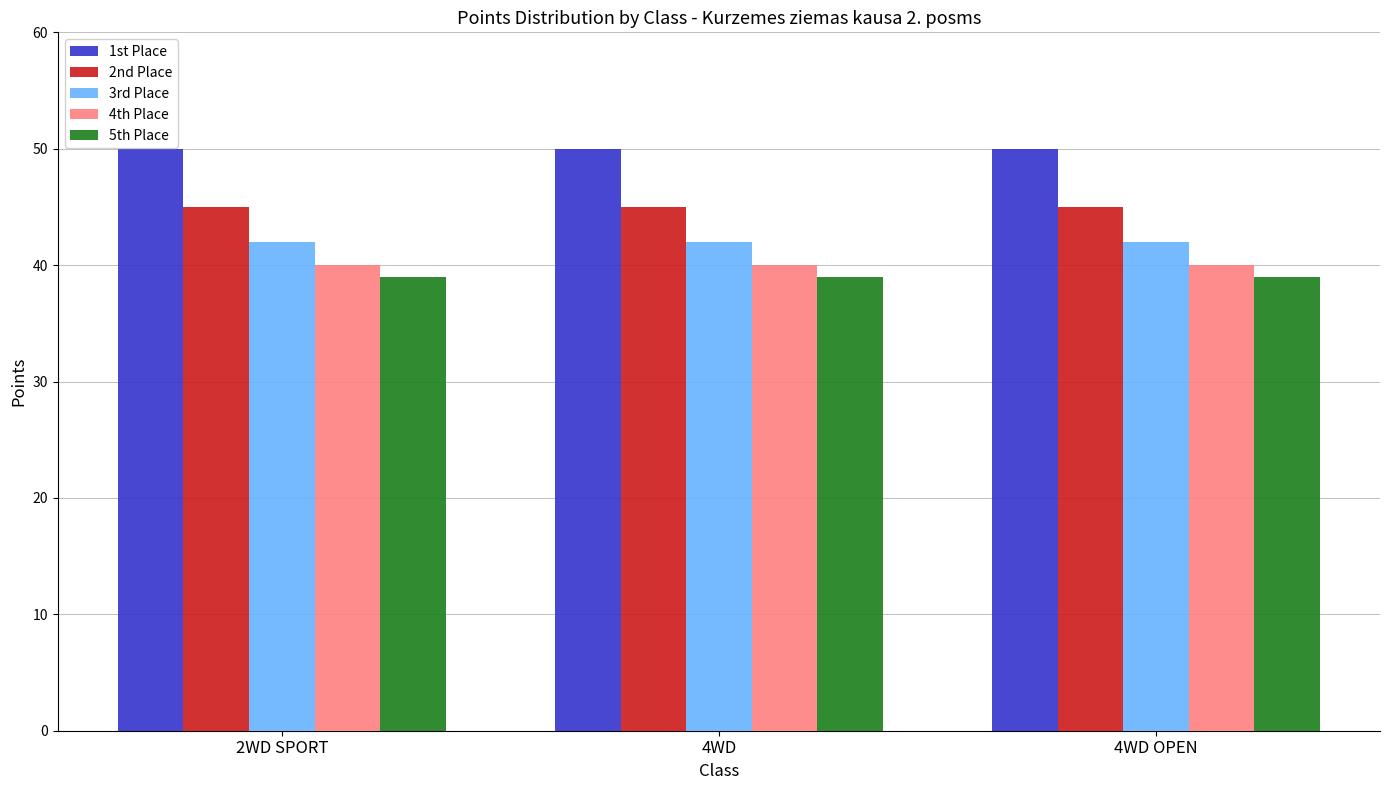

What is the value of the 2nd Place bar at the 2nd from the left?

45